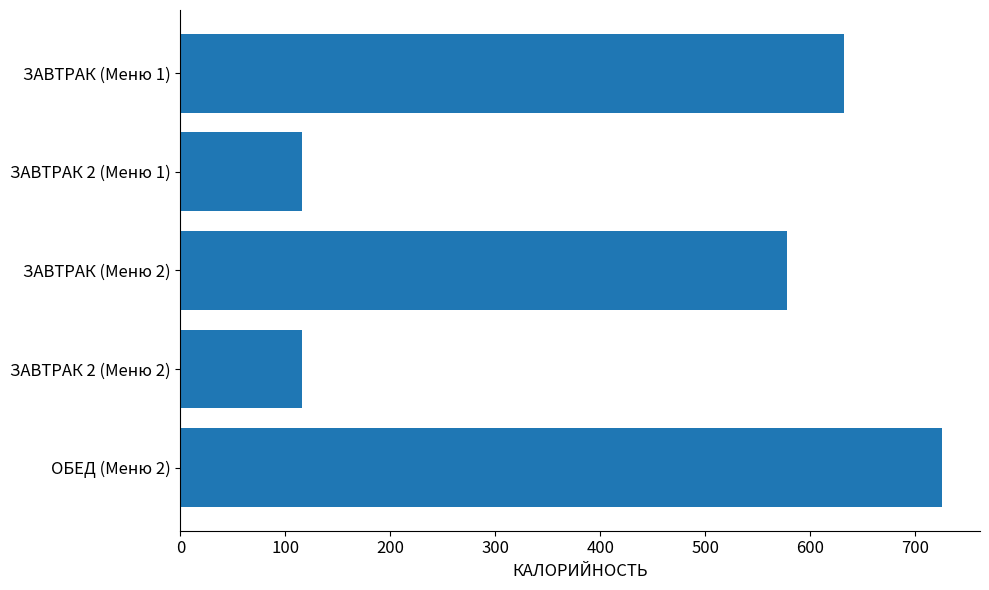

At which category does the chart reach its peak across all series?

ОБЕД (Меню 2)